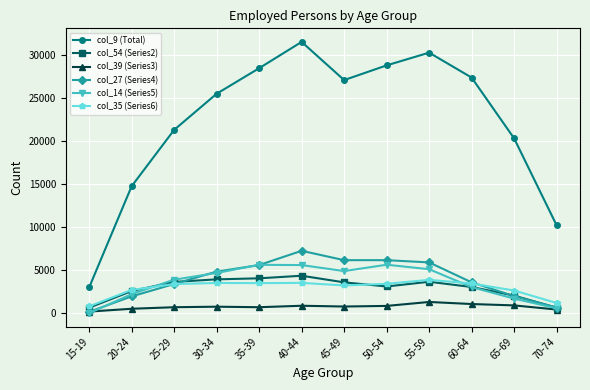

What is the sum of the col_9 (Total) values at 35-39 and 45-49?

55640